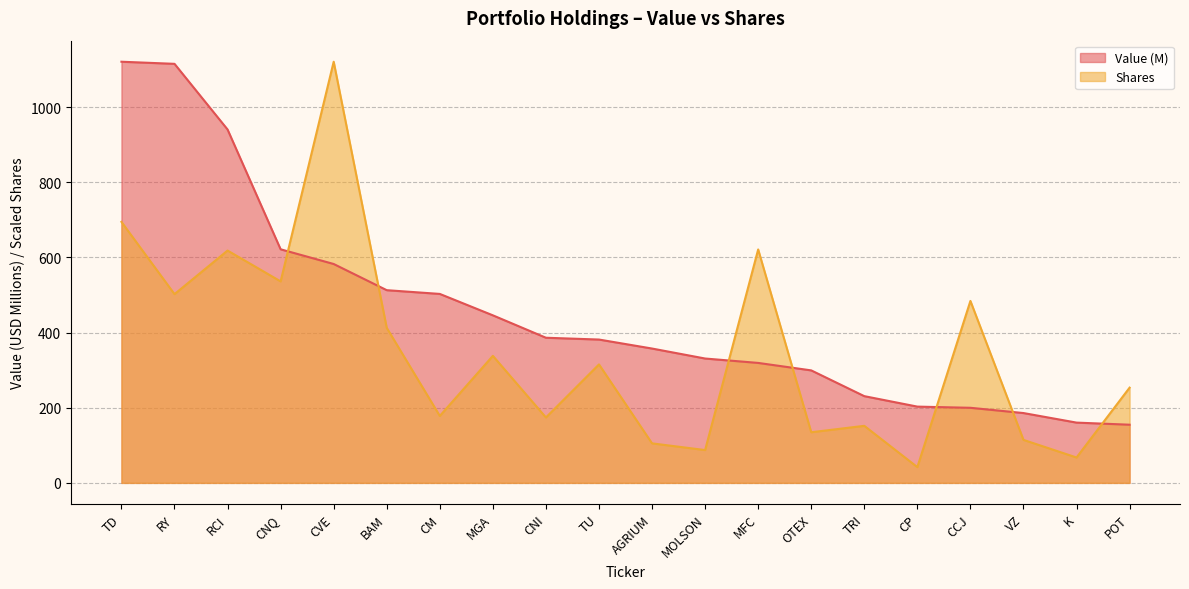

Rank the series by their average value, from highest to lowest.

Value (M), Shares